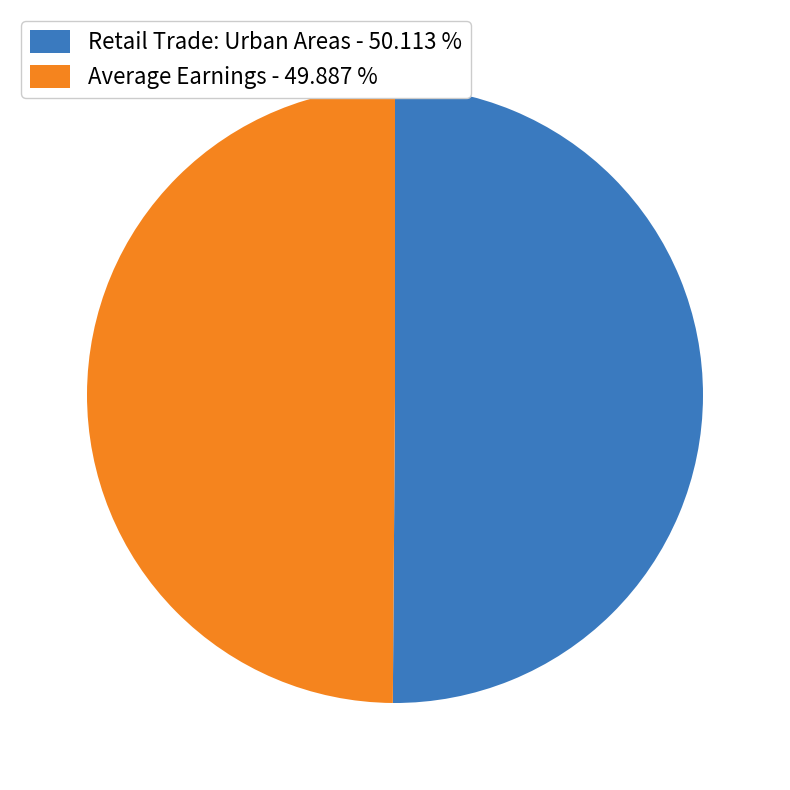

Do Average Earnings - 49.887 % and Retail Trade: Urban Areas - 50.113 % together represent more than half of the pie?

Yes